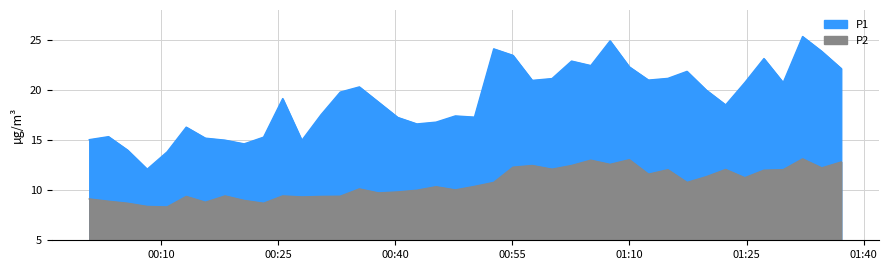

Between 2023-04-28T01:02:35 and 2023-04-28T00:35:25, which is larger?

2023-04-28T01:02:35